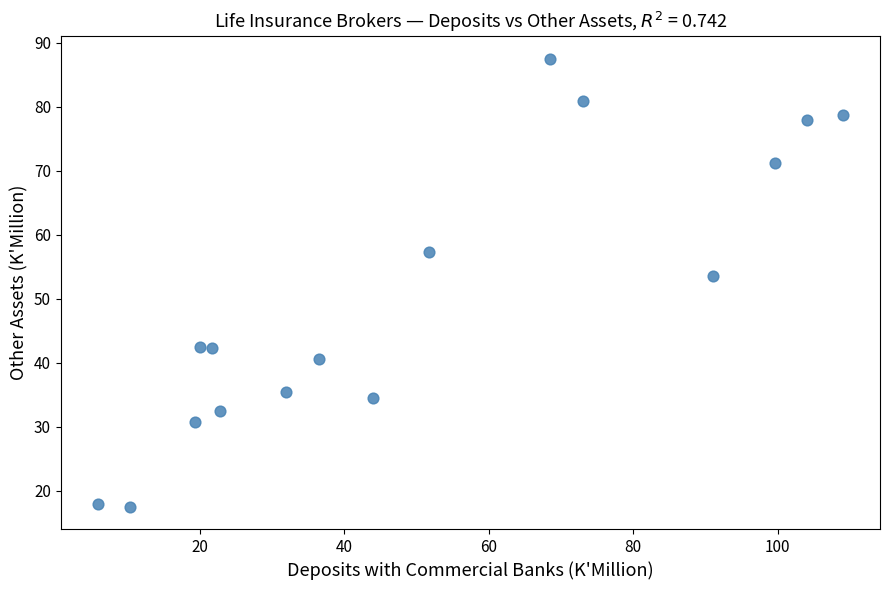

What Y value in the scatter plot is closest to 52?

53.6